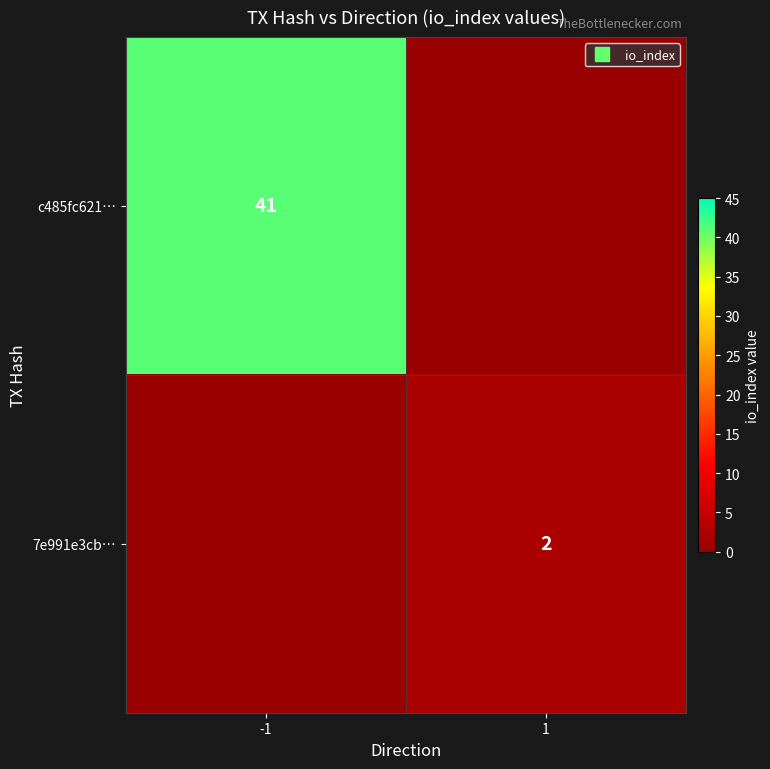

Between -1 and 1, which series saw the biggest shift?

c485fc621…